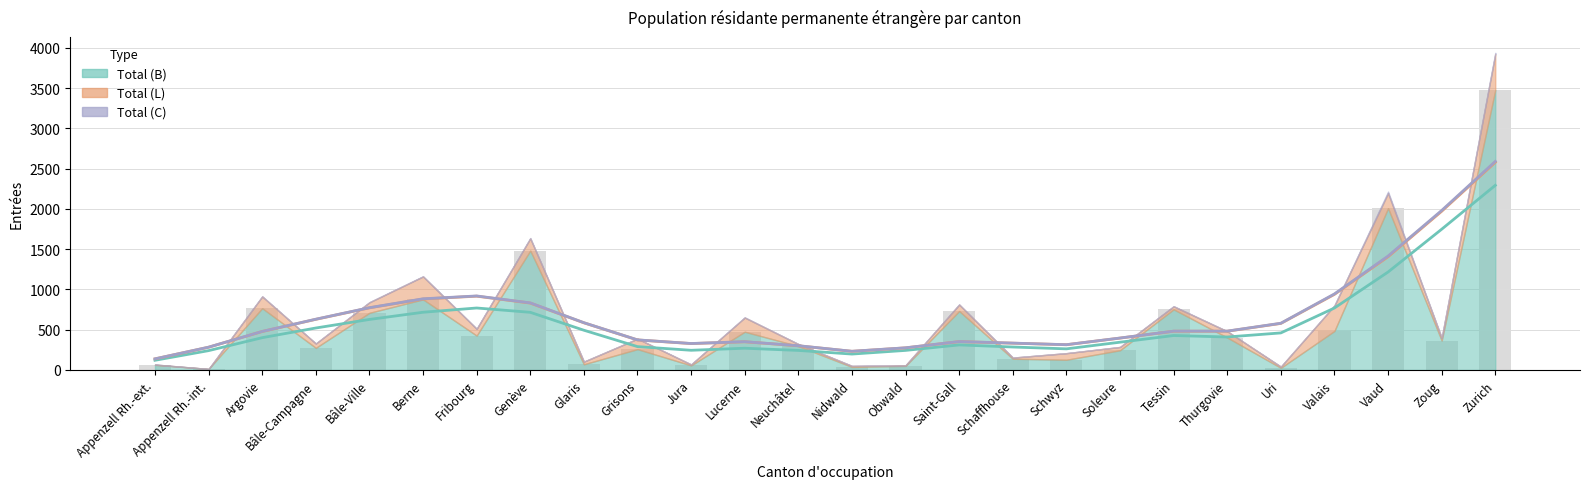

At which category is the sum across all series the highest?

Zurich